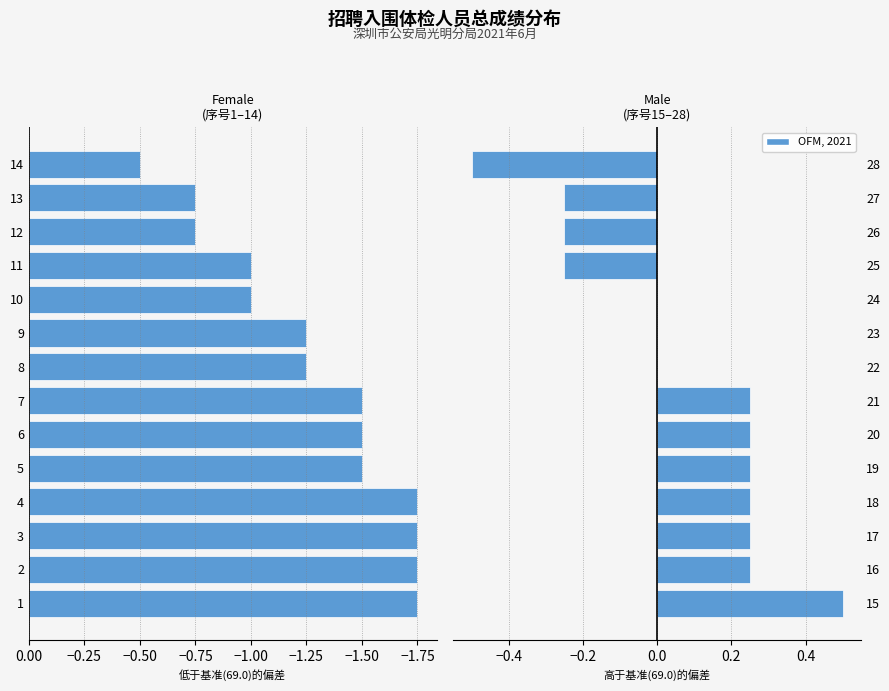

What is the smallest value displayed?

-1.8